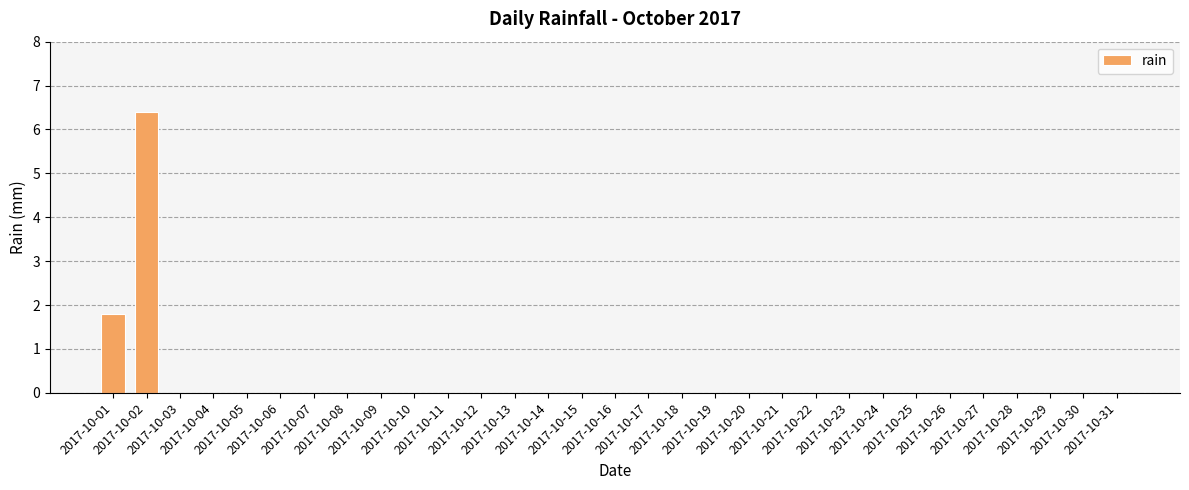

Are the bars grouped side by side (vs. stacked)?

No